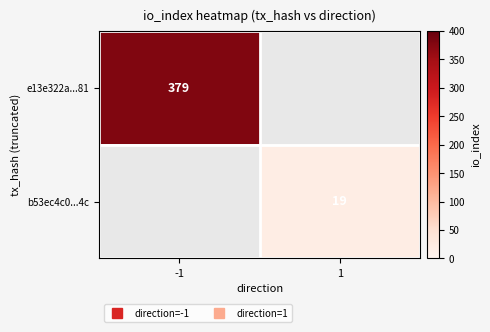

Is the value of b53ec4c0...4c at 1 greater than the value of e13e322a...81 at -1?

No